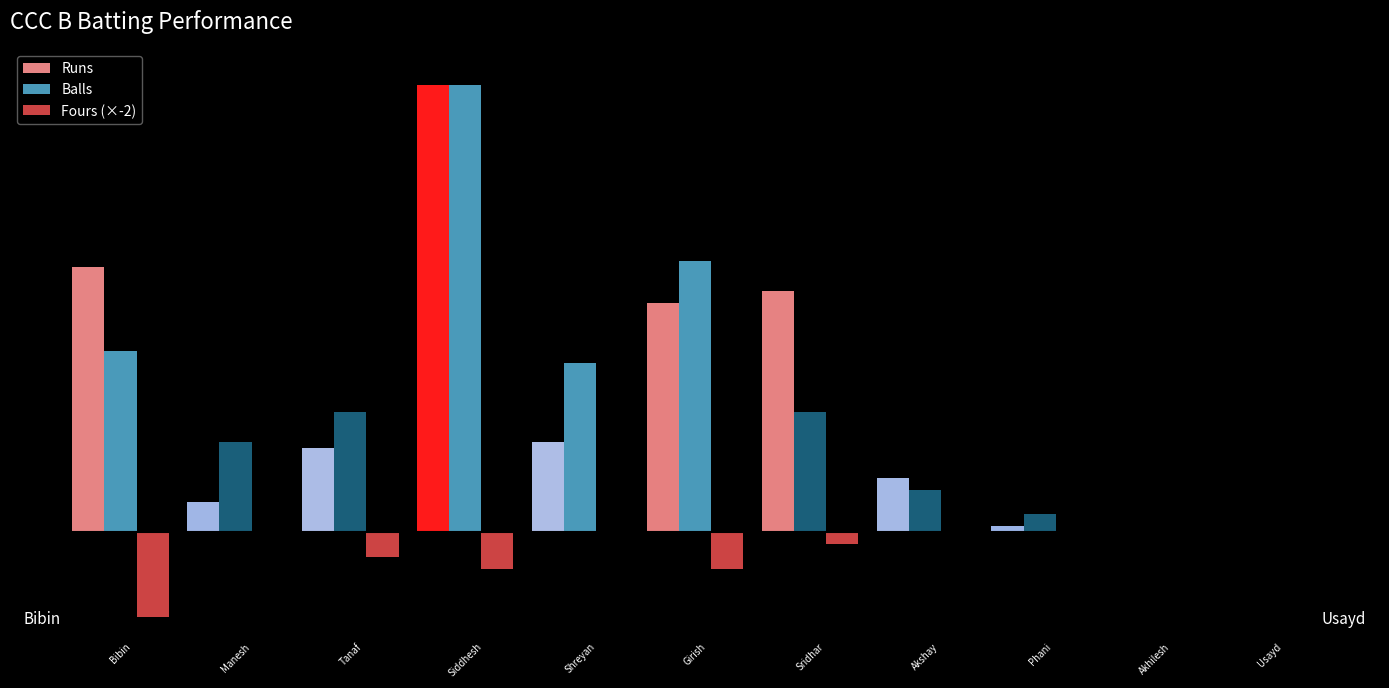

Does the chart contain stacked bars?

No